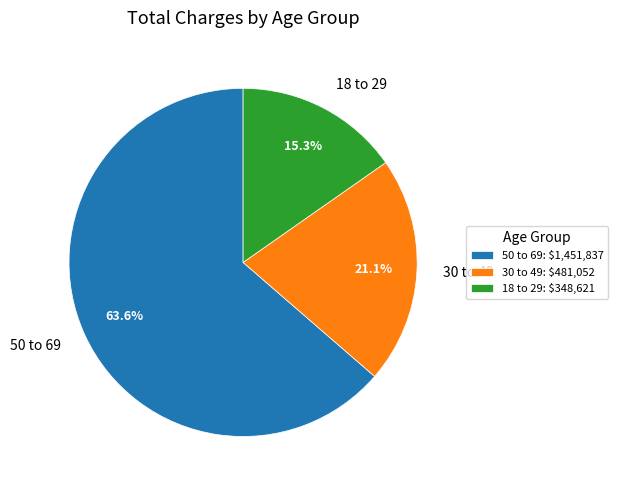

Does 50 to 69 account for over 50% of the chart?

Yes